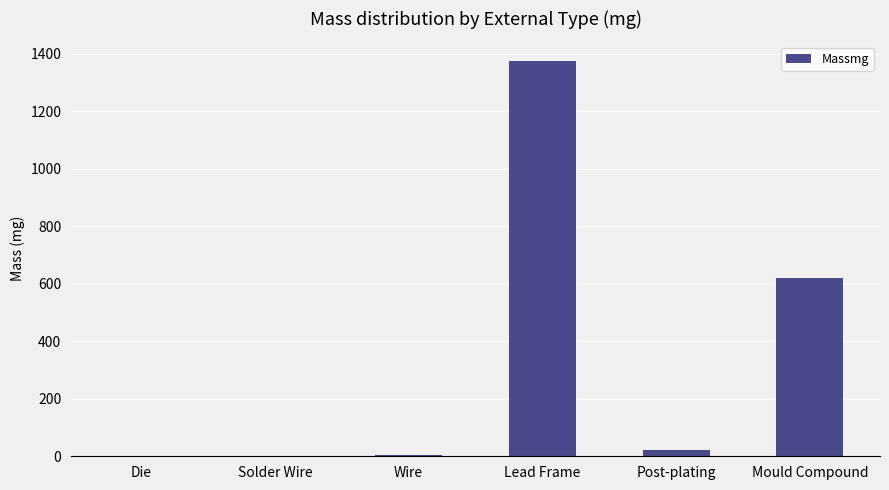

Are the bars grouped side by side (vs. stacked)?

No